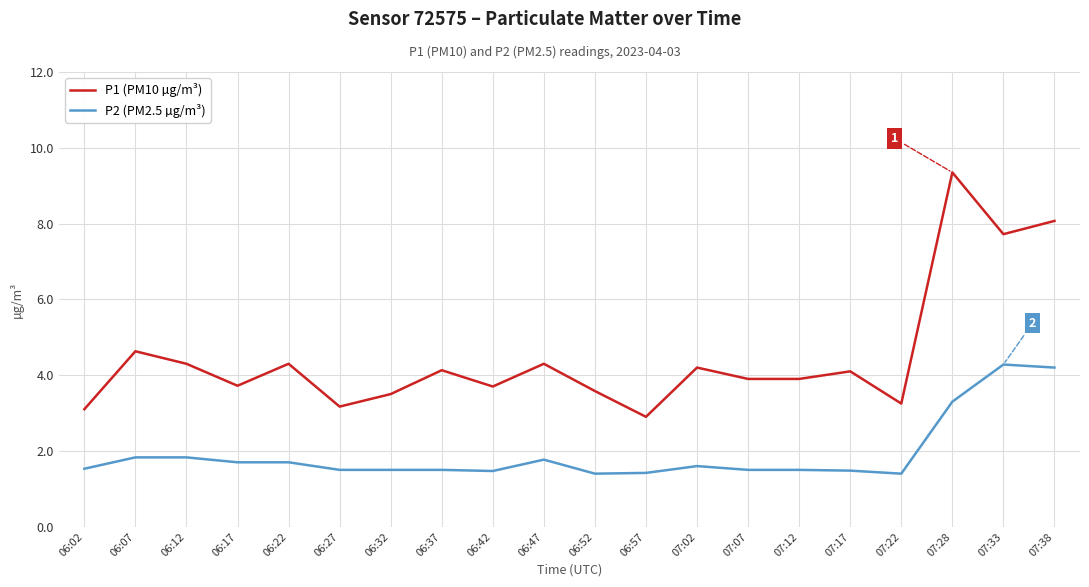

True or false: P1 (PM10 µg/m³) and P2 (PM2.5 µg/m³) cross at least once.

False